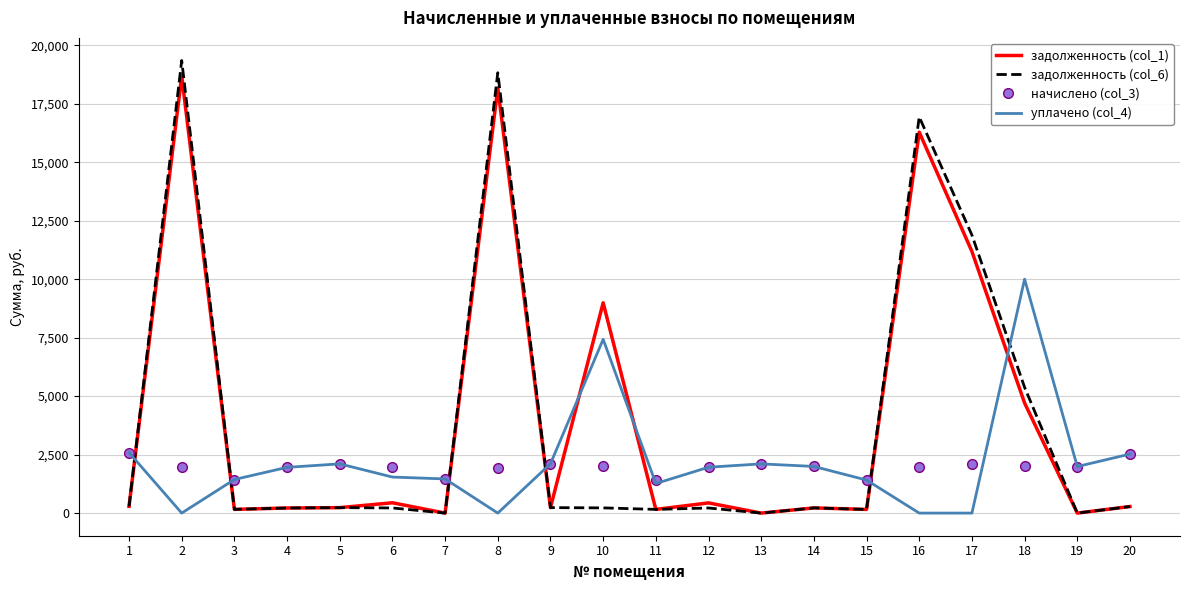

The value of начислено (col_3) at 14 is 2910.9. True or false?

False